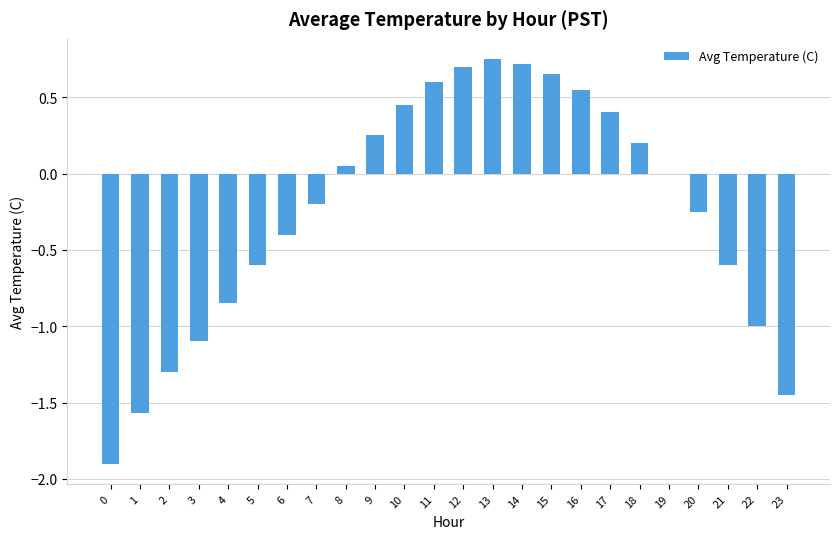

At which label is the value closest to 0?

19